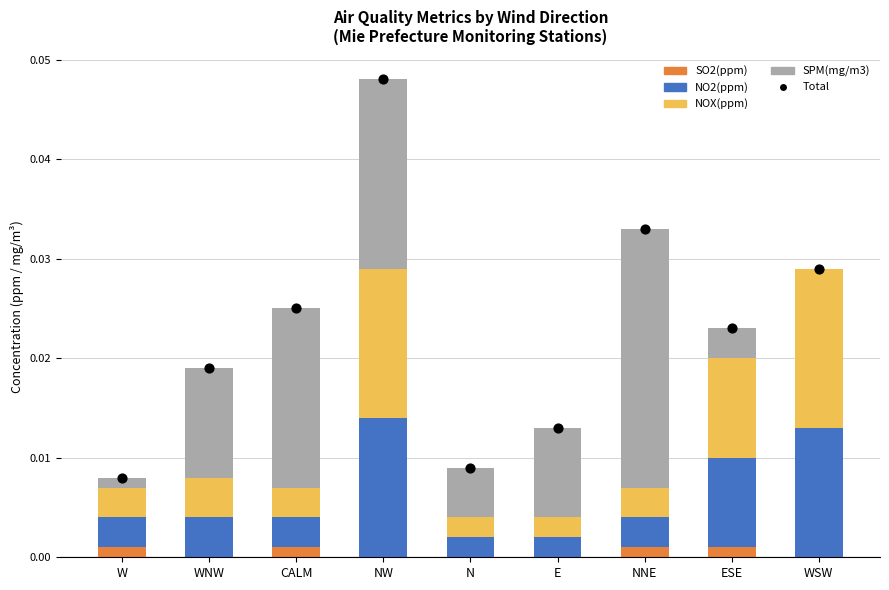

Which series contains the lowest Y value?

SO2(ppm)